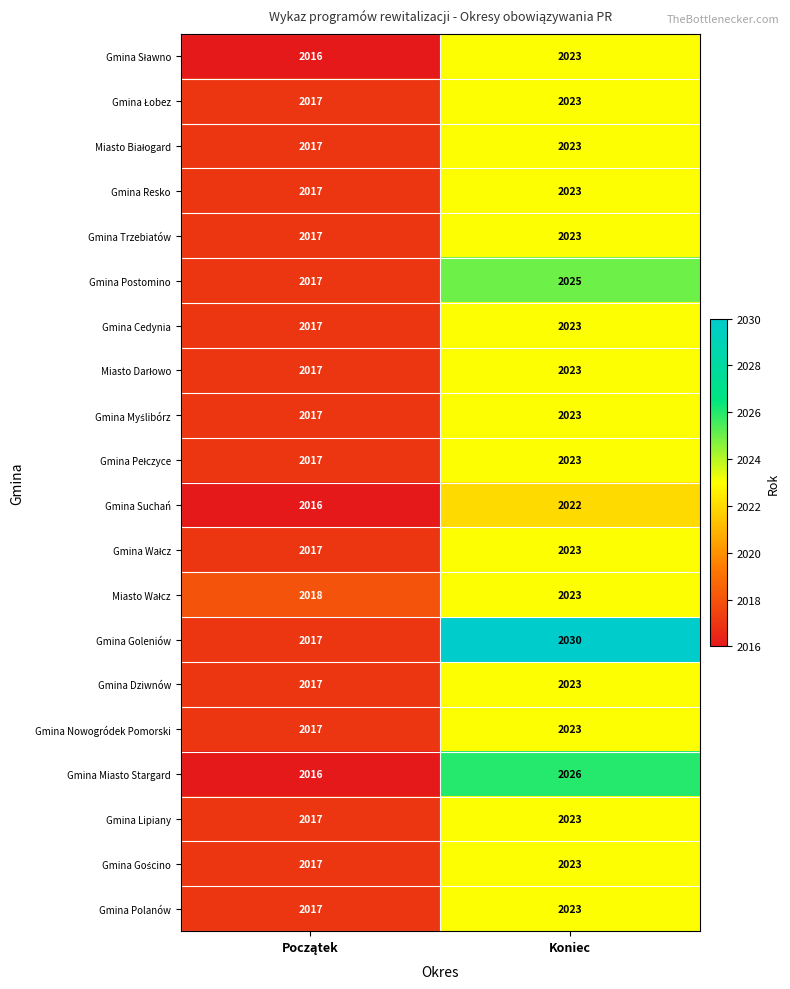

What is the sum of all Gmina Cedynia values?

4040